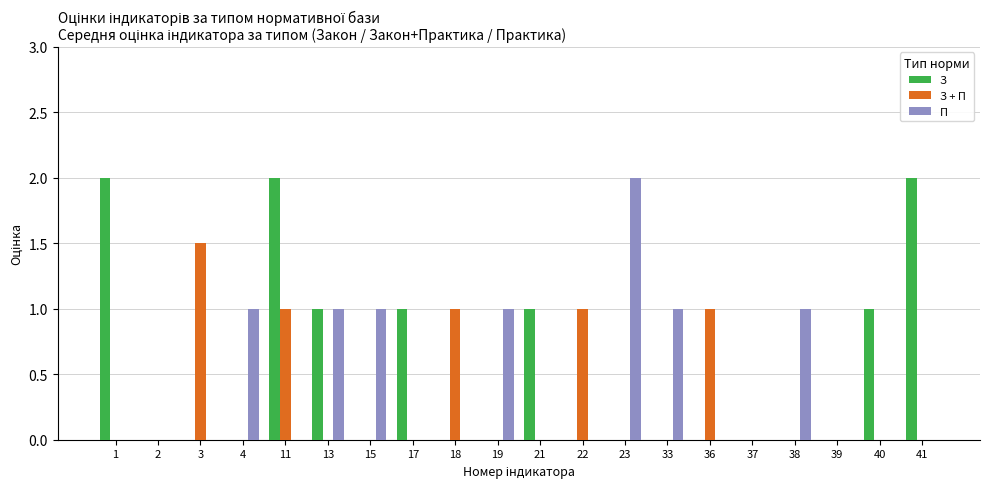

Reading right to left, transcribe all the data shown in this chart.

З: 41=2.0	40=1.0	39=0.0	38=0.0	37=0.0	36=0.0	33=0.0	23=0.0	22=0.0	21=1.0	19=0.0	18=0.0	17=1.0	15=0.0	13=1.0	11=2.0	4=0.0	3=0.0	2=0.0	1=2.0
З + П: 41=0.0	40=0.0	39=0.0	38=0.0	37=0.0	36=1.0	33=0.0	23=0.0	22=1.0	21=0.0	19=0.0	18=1.0	17=0.0	15=0.0	13=0.0	11=1.0	4=0.0	3=1.5	2=0.0	1=0.0
П: 41=0.0	40=0.0	39=0.0	38=1.0	37=0.0	36=0.0	33=1.0	23=2.0	22=0.0	21=0.0	19=1.0	18=0.0	17=0.0	15=1.0	13=1.0	11=0.0	4=1.0	3=0.0	2=0.0	1=0.0